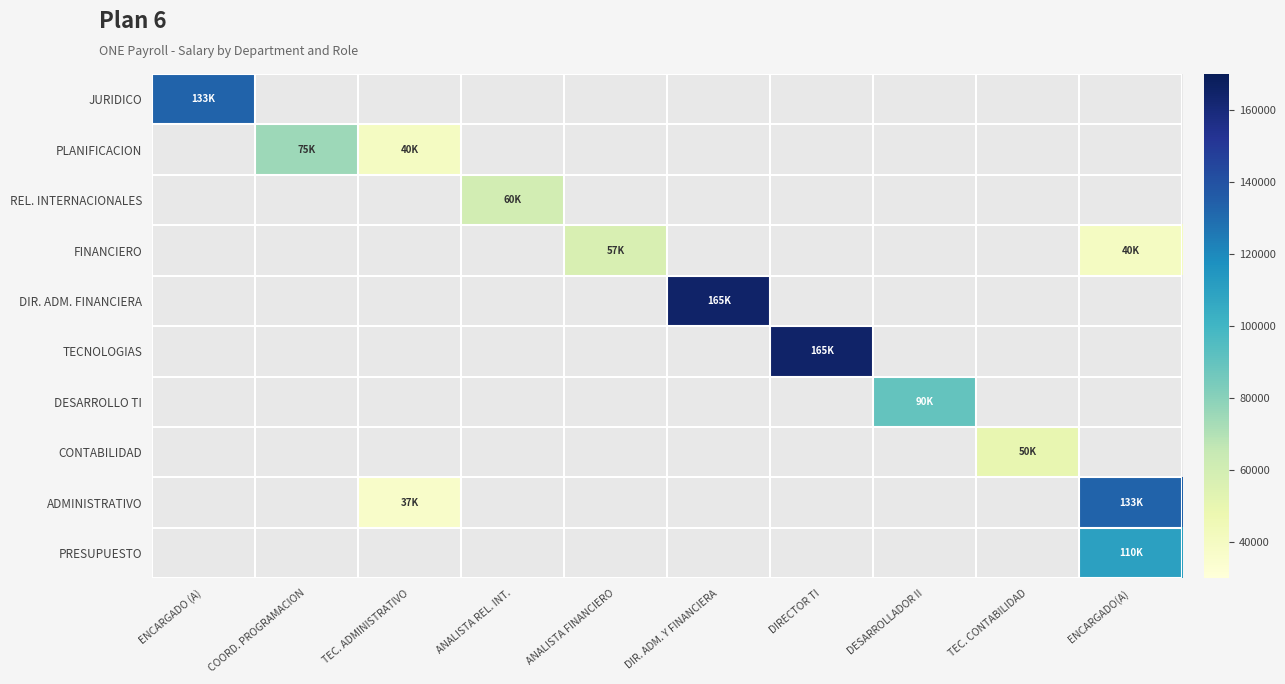

Between DESARROLLADOR II and DIRECTOR TI, which is larger?

DIRECTOR TI